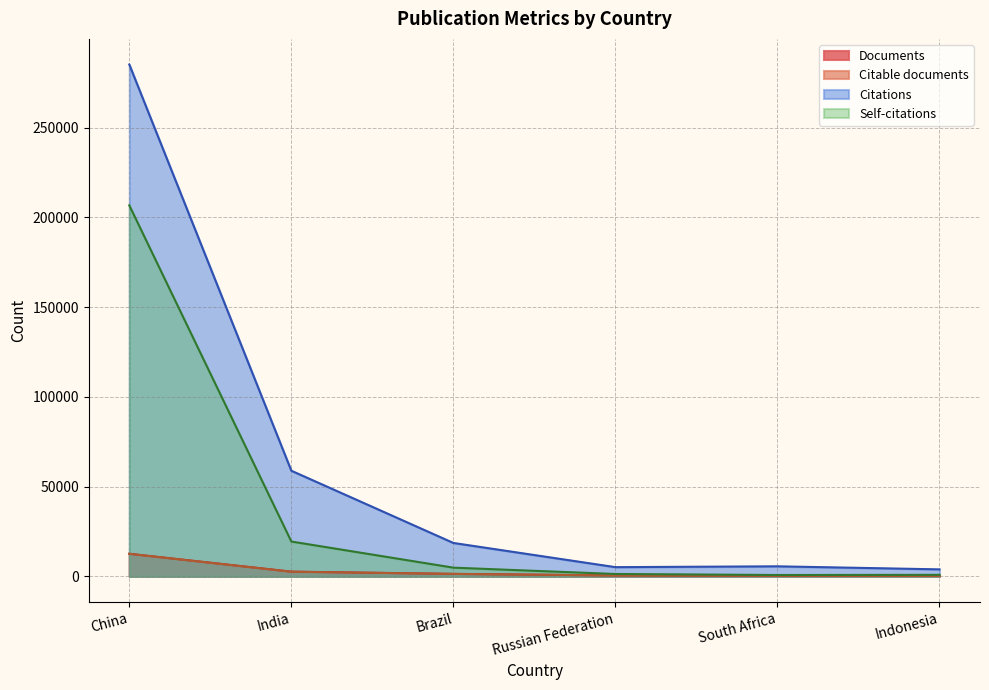

The Citations series shows 18641 at Brazil. True or false?

True